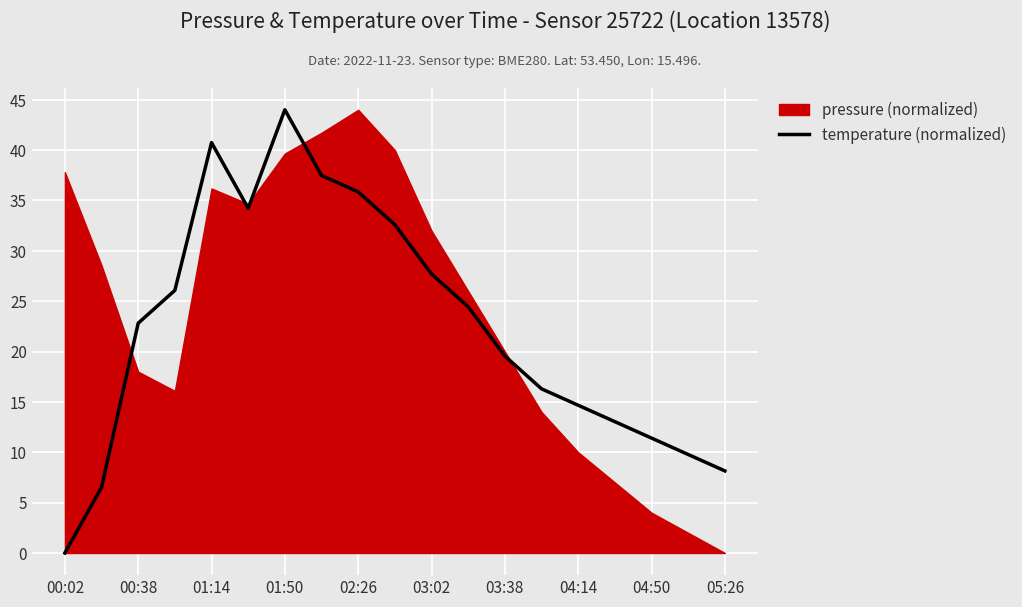

At which category does the chart reach its minimum across all series?

00:02